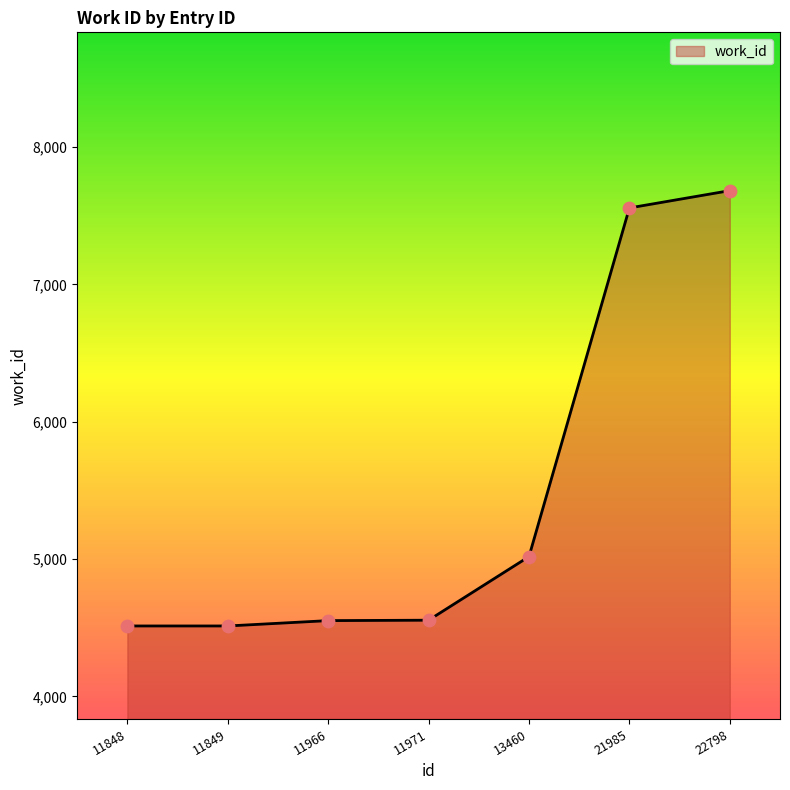

Between 11849 and 22798, which is larger?

22798